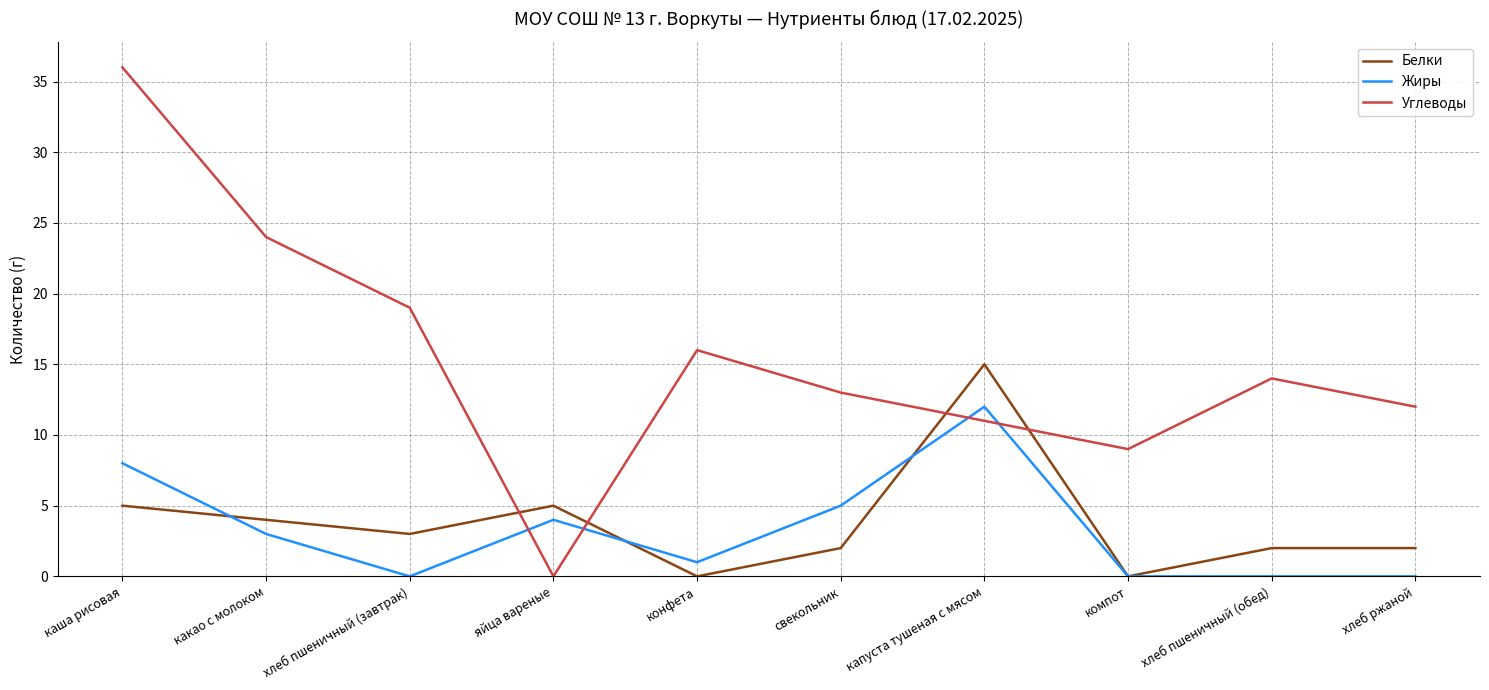

What position from the left is конфета?

5